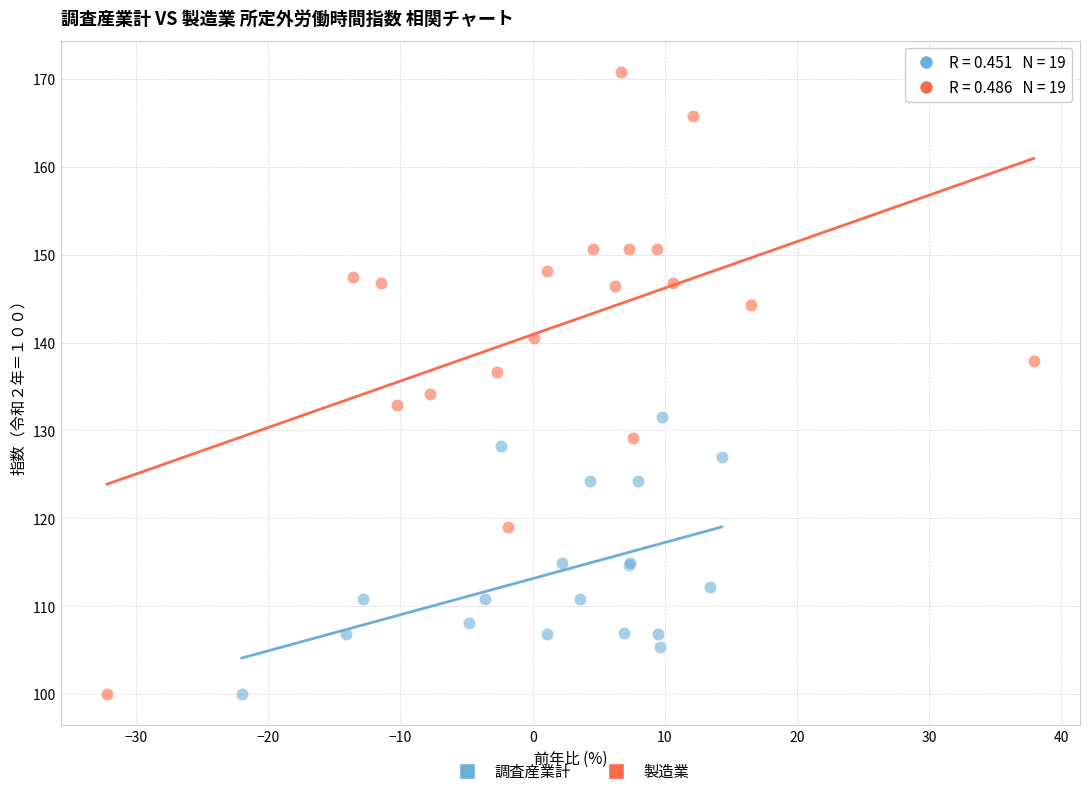

Which series contains the highest Y value?

製造業